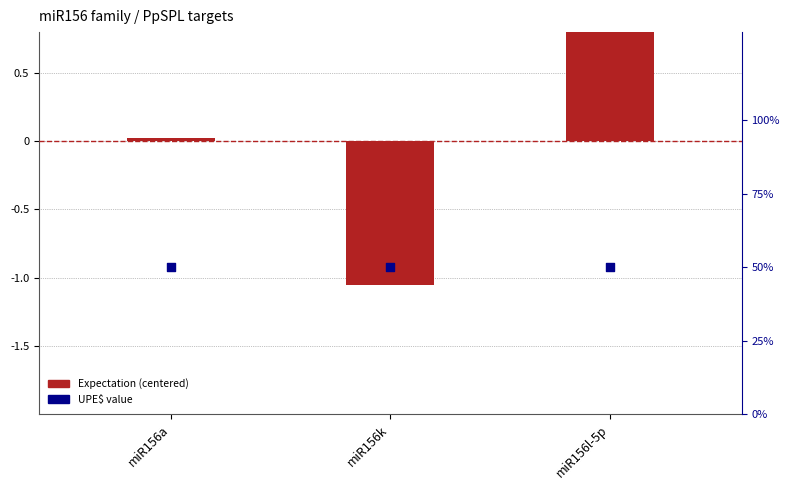

At which category is the sum across all series the highest?

miR156l-5p